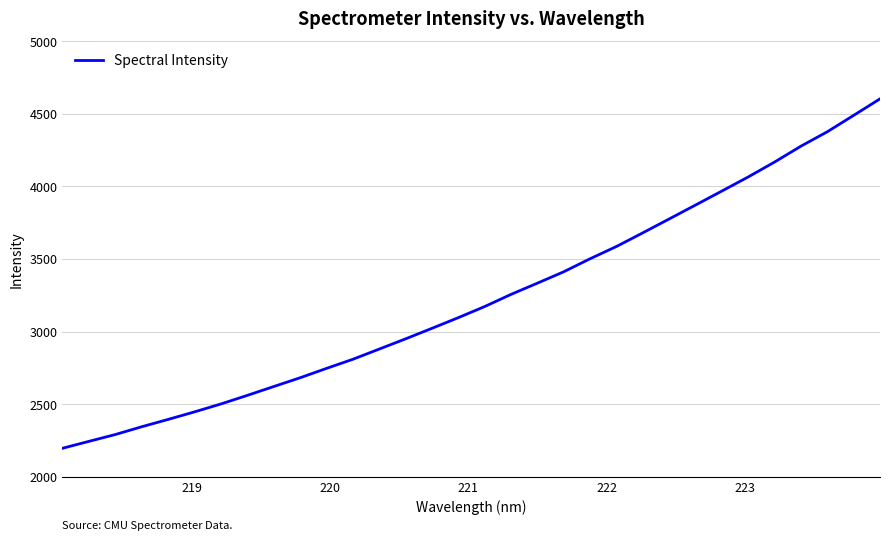

What is the smallest value displayed?

2196.0